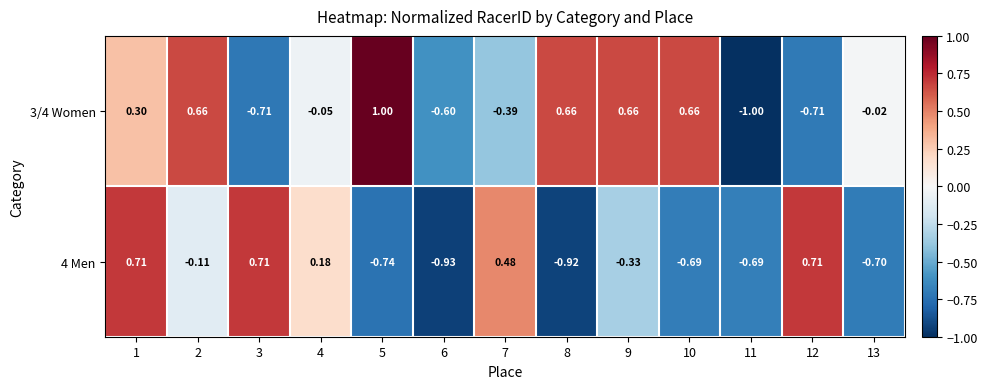

At how many categories does at least one series exceed 0?

10